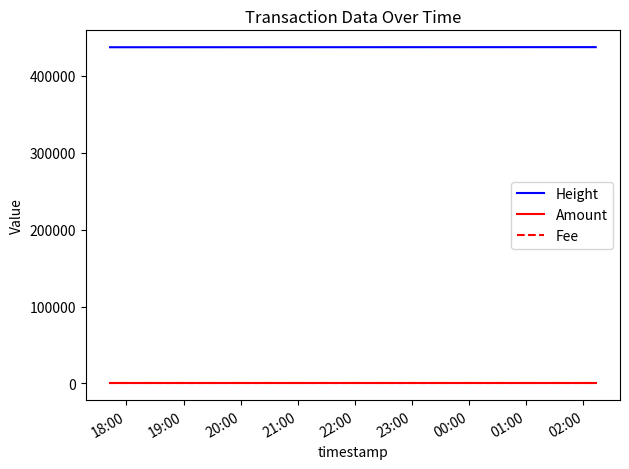

What are all the series names shown in the legend?

Height, Amount, Fee